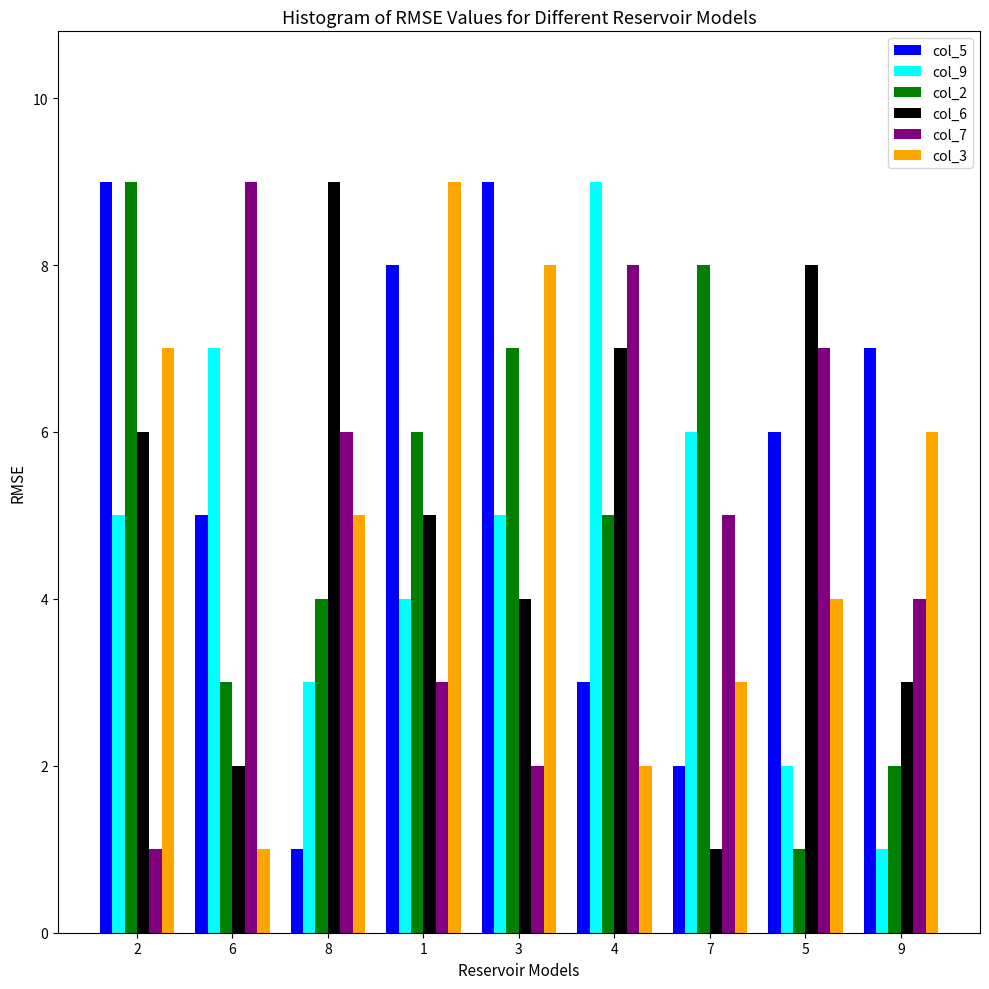

How many categories are shown in the chart?

9